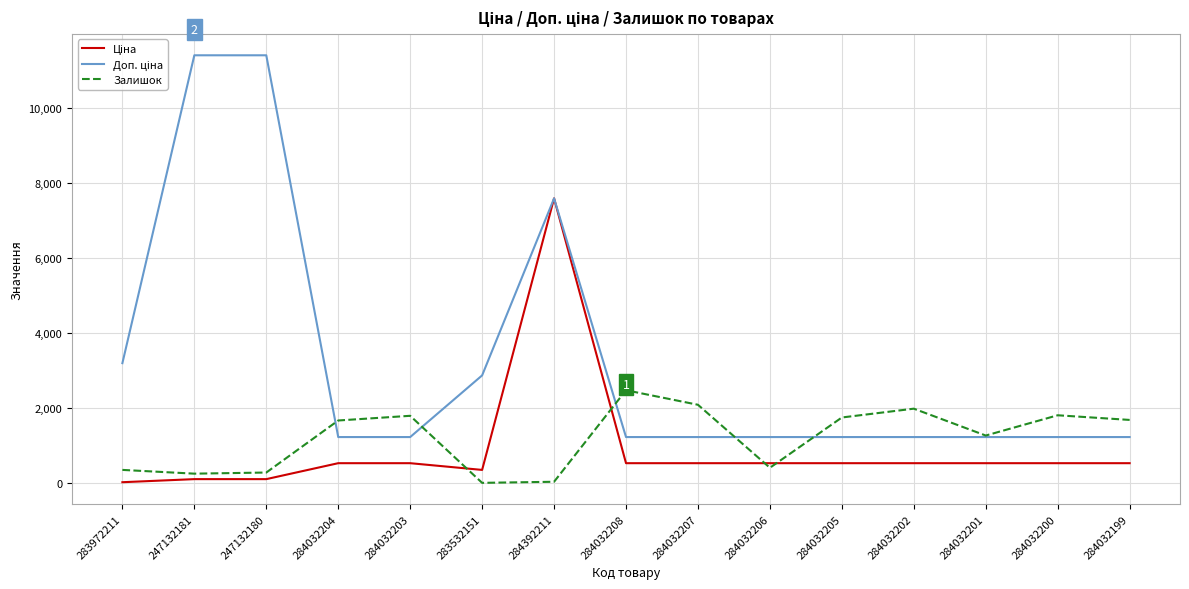

What is the spread (max minus min) of values at 284032205?

1218.0